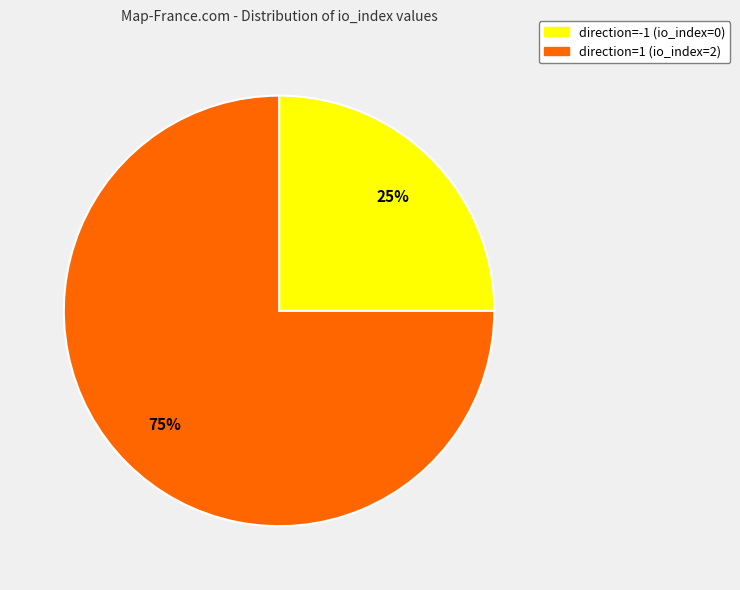

What is the majority slice?

direction=1 (io_index=2)